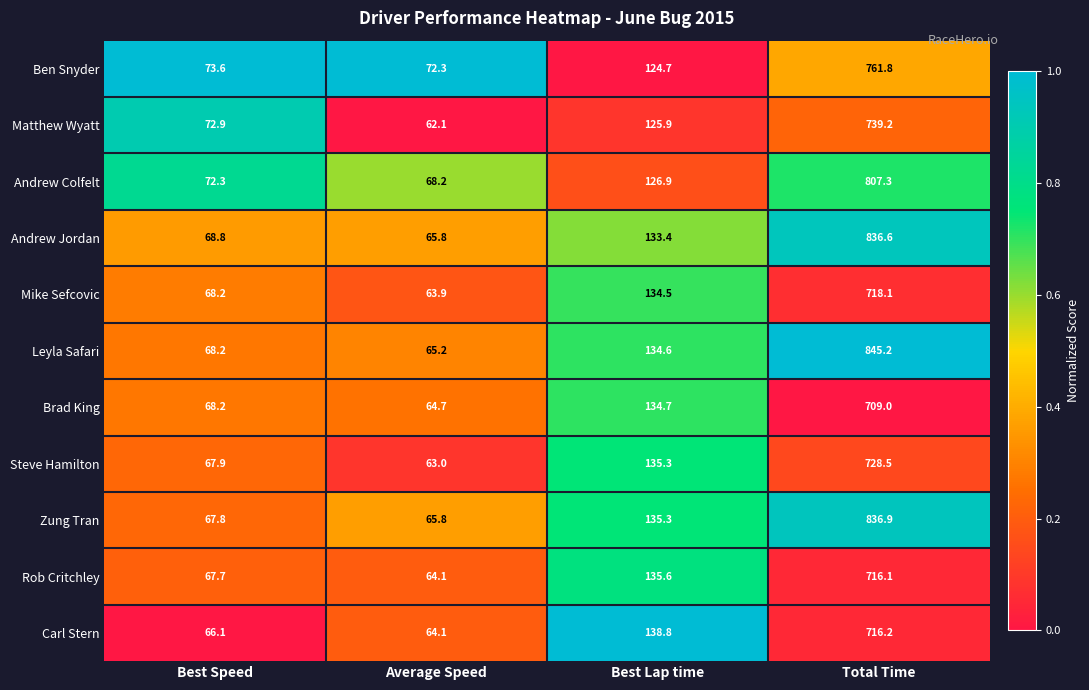

Is it true that Carl Stern equals 66.1 at Best Speed?

True